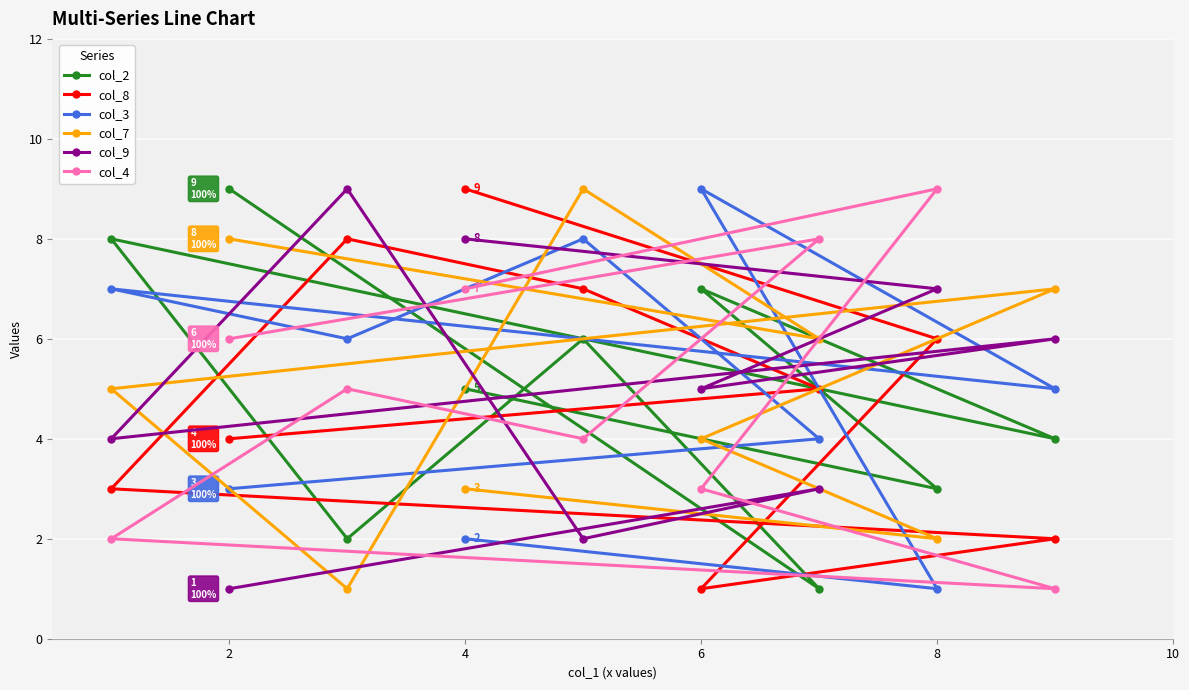

True or false: col_4 has more than 1 points higher than both neighbors.

True